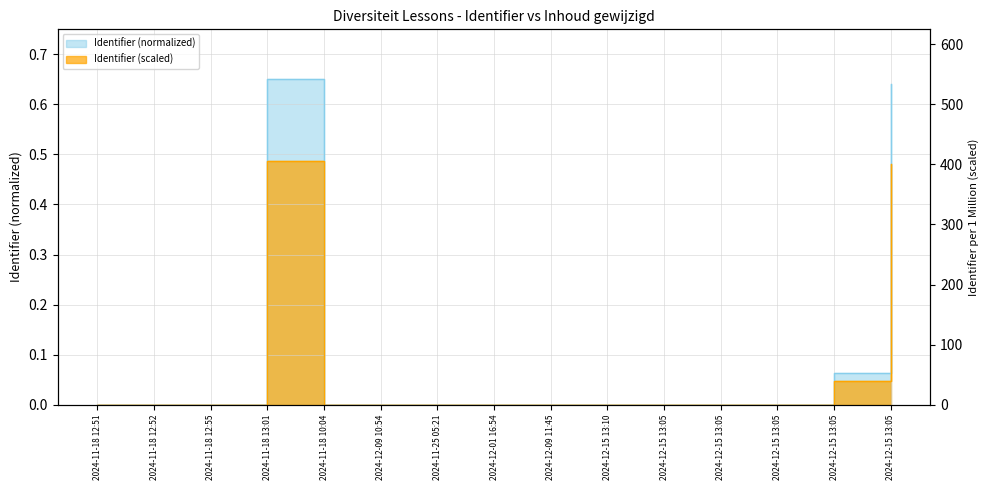

Where is the first local maximum?

2024-11-18 13:01